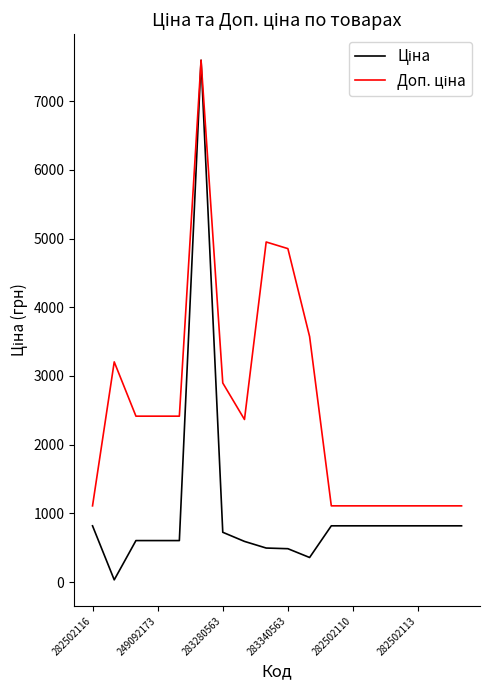

What is the maximum value shown in the chart?

7596.5